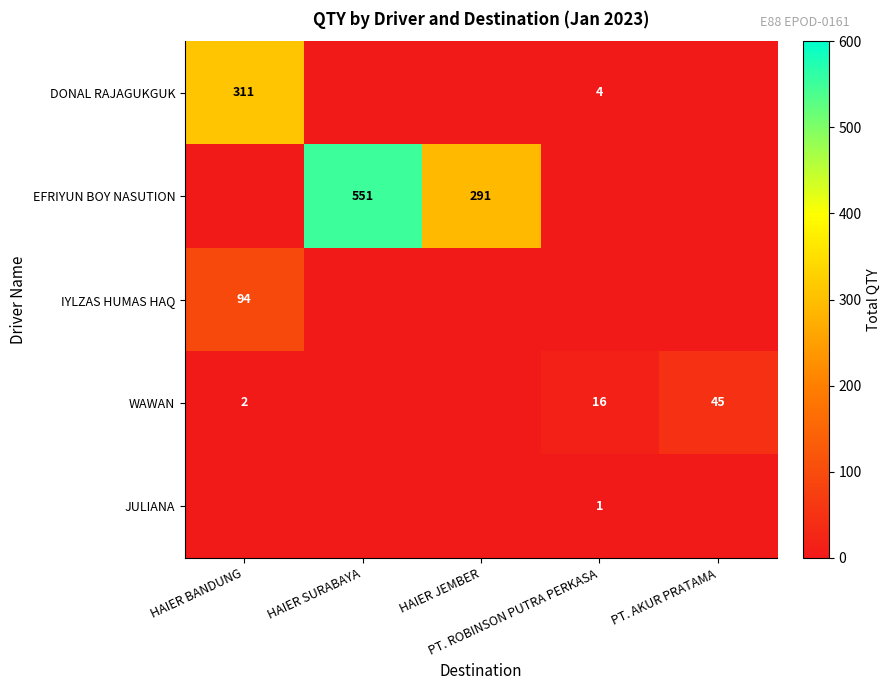

What is the difference between the highest and lowest values at PT. AKUR PRATAMA?

45